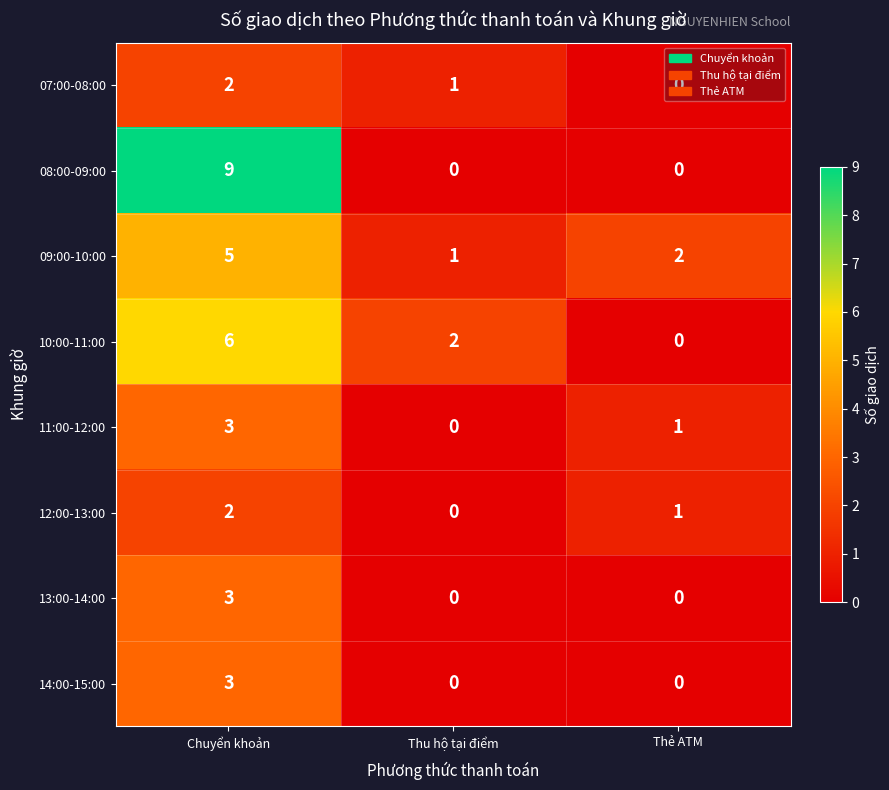

What is the greatest value displayed?

9